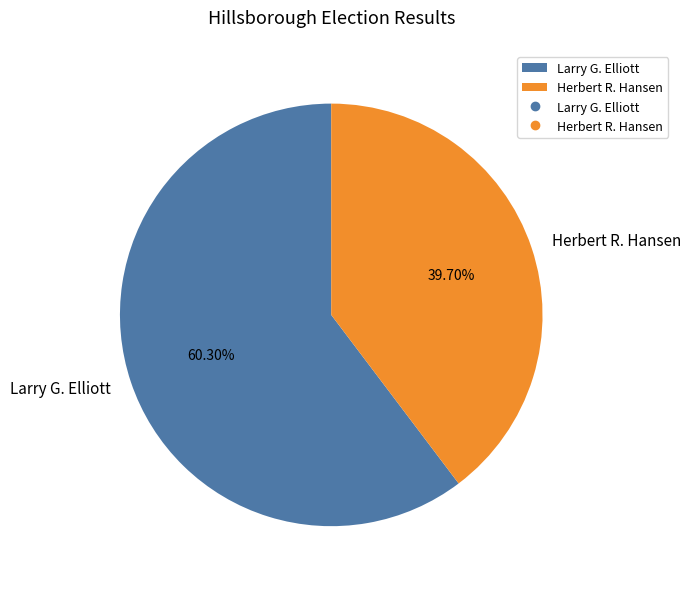

Which category has the biggest portion of the pie?

Larry G. Elliott